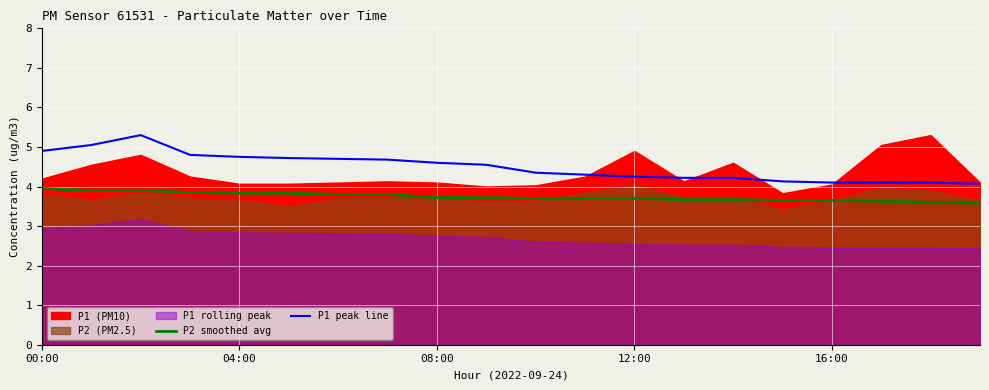

True or false: P2 smoothed avg and P1 peak line cross at least once.

False